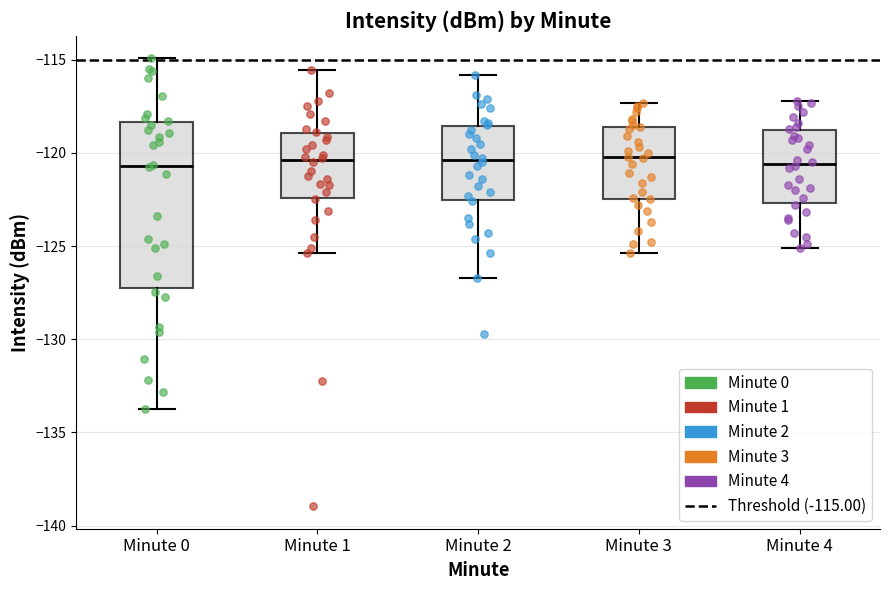

Reading left to right, read every box against the y-axis: the position of its median line, the range the box covers, and the ends of its whiskers. The values are not printed on the chart, so give them approximately, as read against the axis.

Minute 0: median -120.5, box -127.0 to -118.5, whiskers -133.5 to -115.0
Minute 1: median -120.5, box -122.5 to -119.0, whiskers -125.5 to -115.5
Minute 2: median -120.5, box -122.5 to -118.5, whiskers -126.5 to -116.0
Minute 3: median -120.0, box -122.5 to -118.5, whiskers -125.5 to -117.5
Minute 4: median -120.5, box -122.5 to -119.0, whiskers -125.0 to -117.0